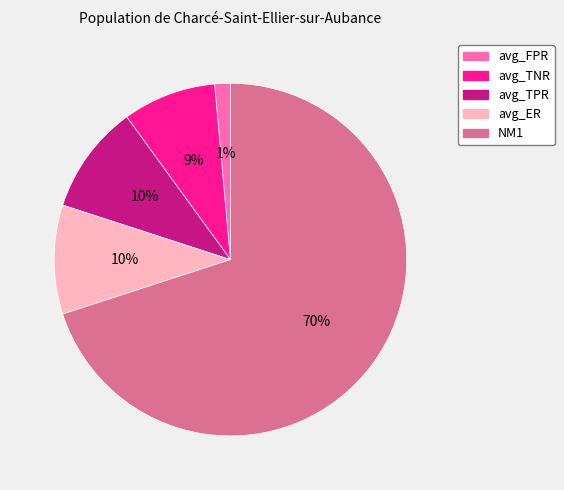

True or false: NM1 accounts for 79% of the total.

False